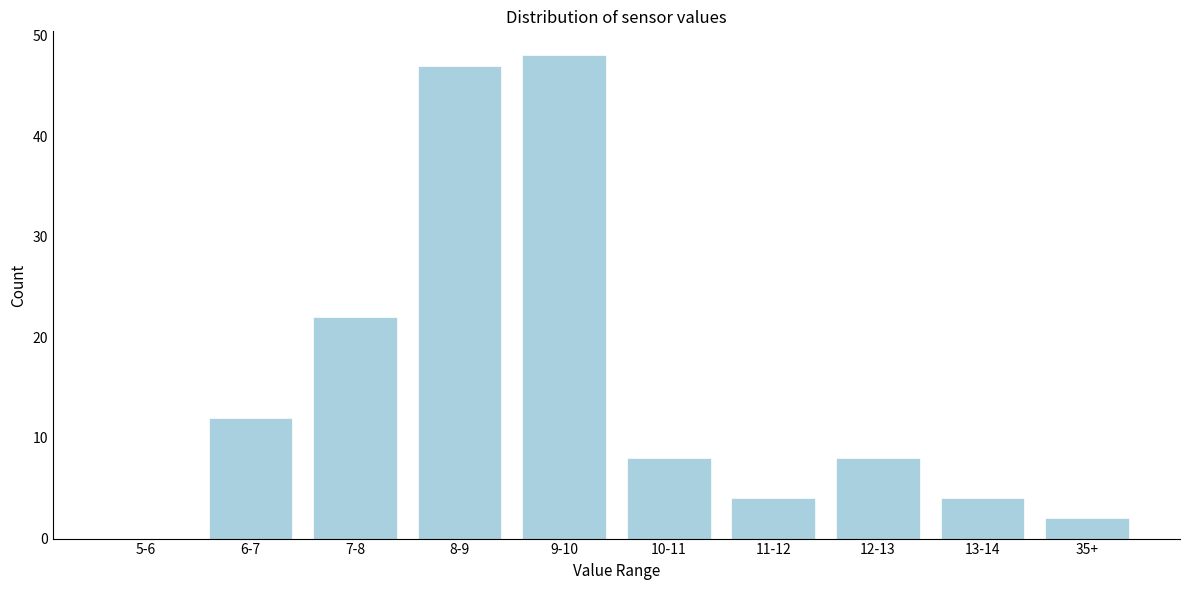

Reading right to left, list all the values displayed in this chart.

35+=2	13-14=4	12-13=8	11-12=4	10-11=8	9-10=48	8-9=47	7-8=22	6-7=12	5-6=0